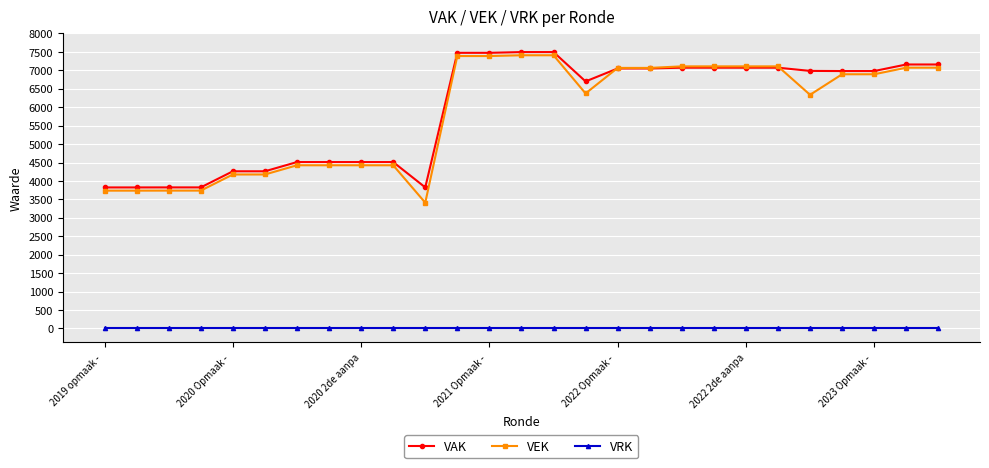

How many data points does each series have?

27